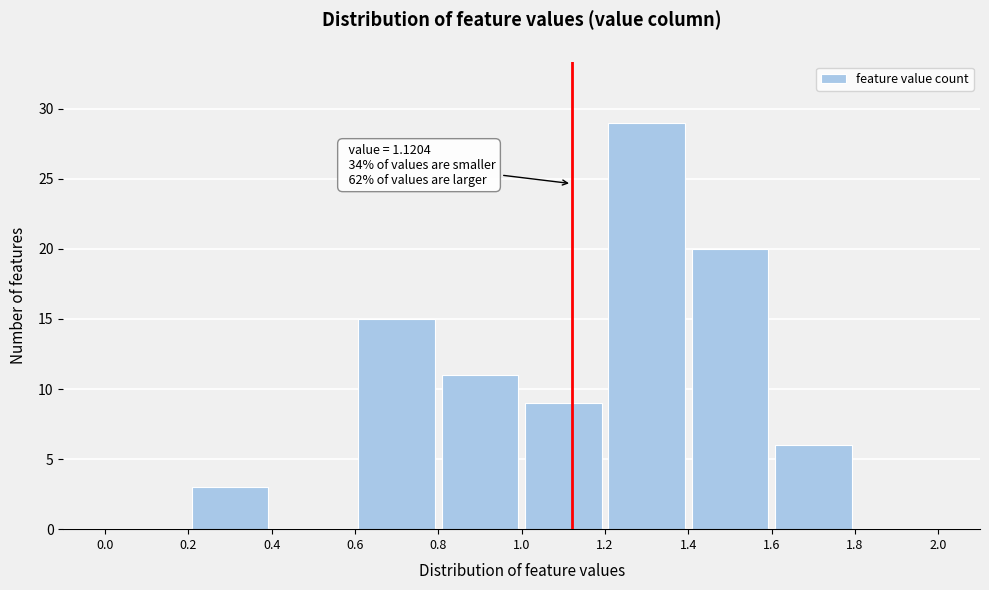

Which range on the x-axis has the tallest bar?

1.2 to 1.4